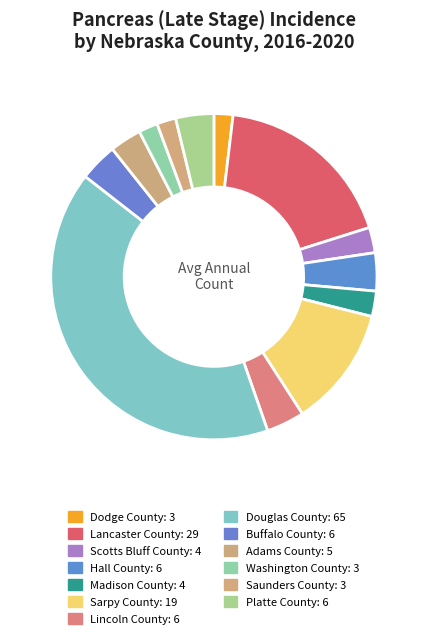

Rank the categories by value from highest to lowest.

Douglas County, Lancaster County, Sarpy County, Hall County, Lincoln County, Buffalo County, Platte County, Adams County, Scotts Bluff County, Madison County, Dodge County, Washington County, Saunders County